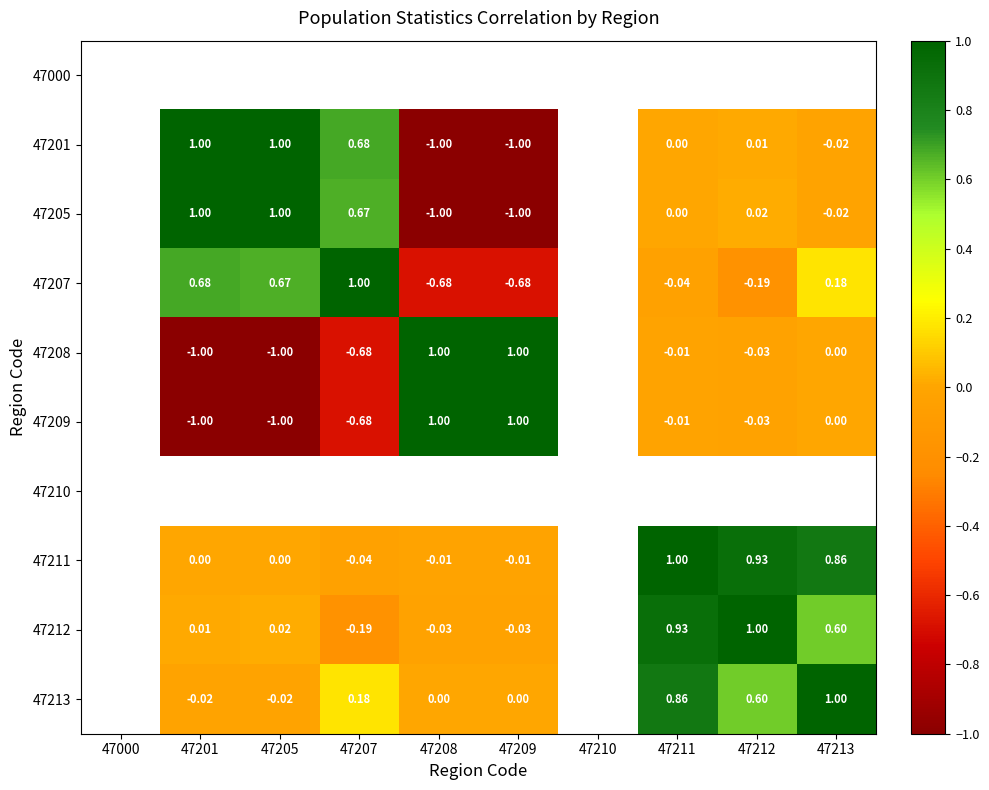

Between 47212 and 47210, which is larger?

47210